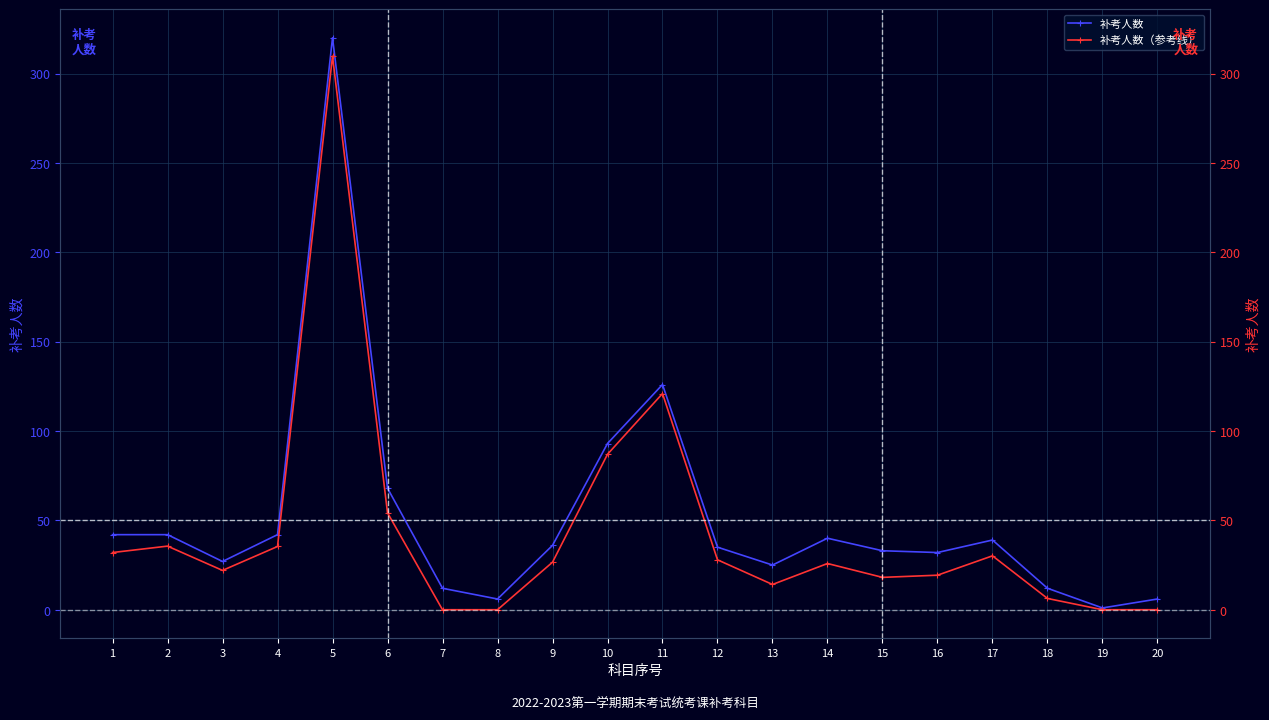

At which category does 补考人数 reach its first local peak?

5